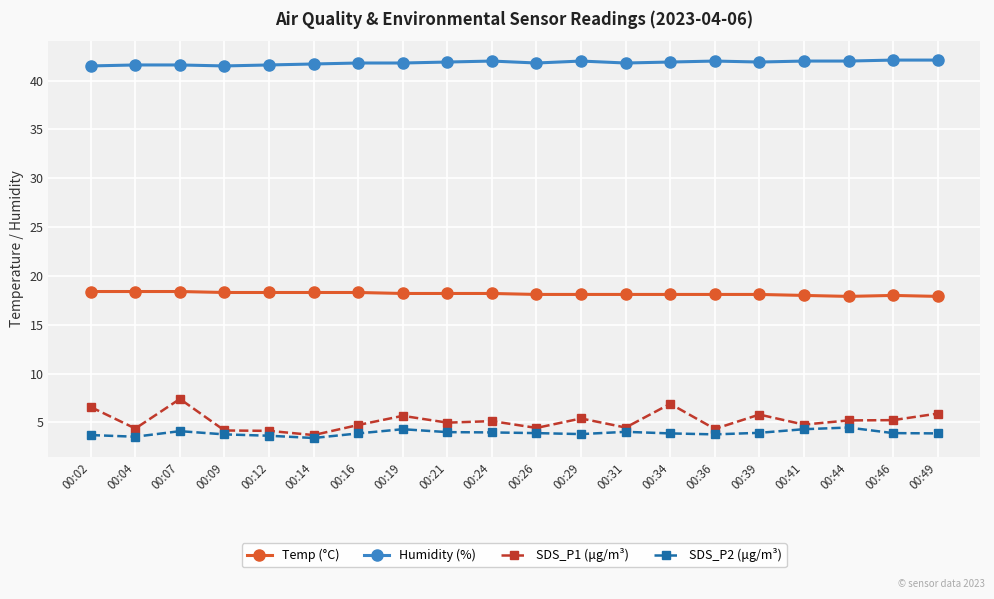

How many lines are shown in the chart?

4